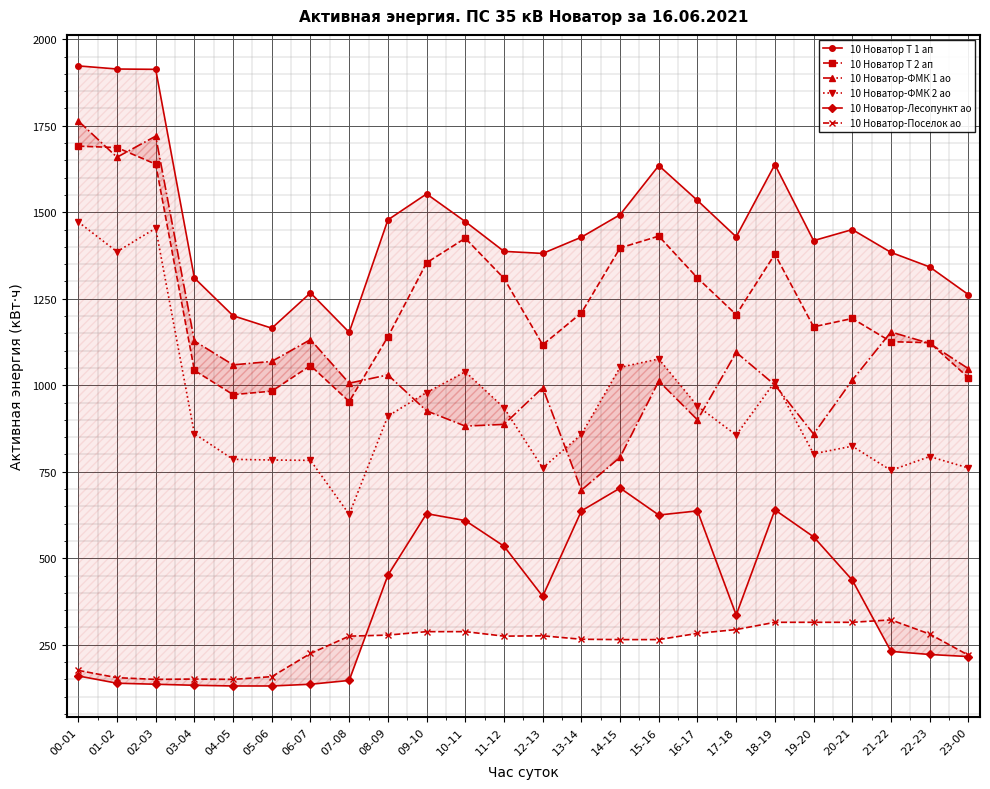

Which category has the lowest value in the 10 Новатор-ФМК 1 ао series?

13-14